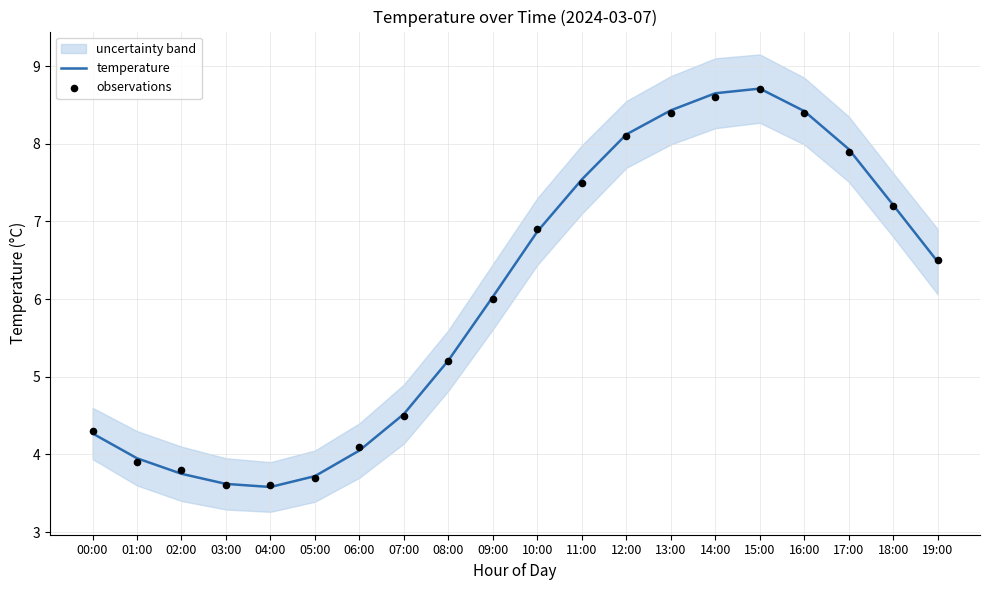

What is the total value across all series at 04:00?

7.2